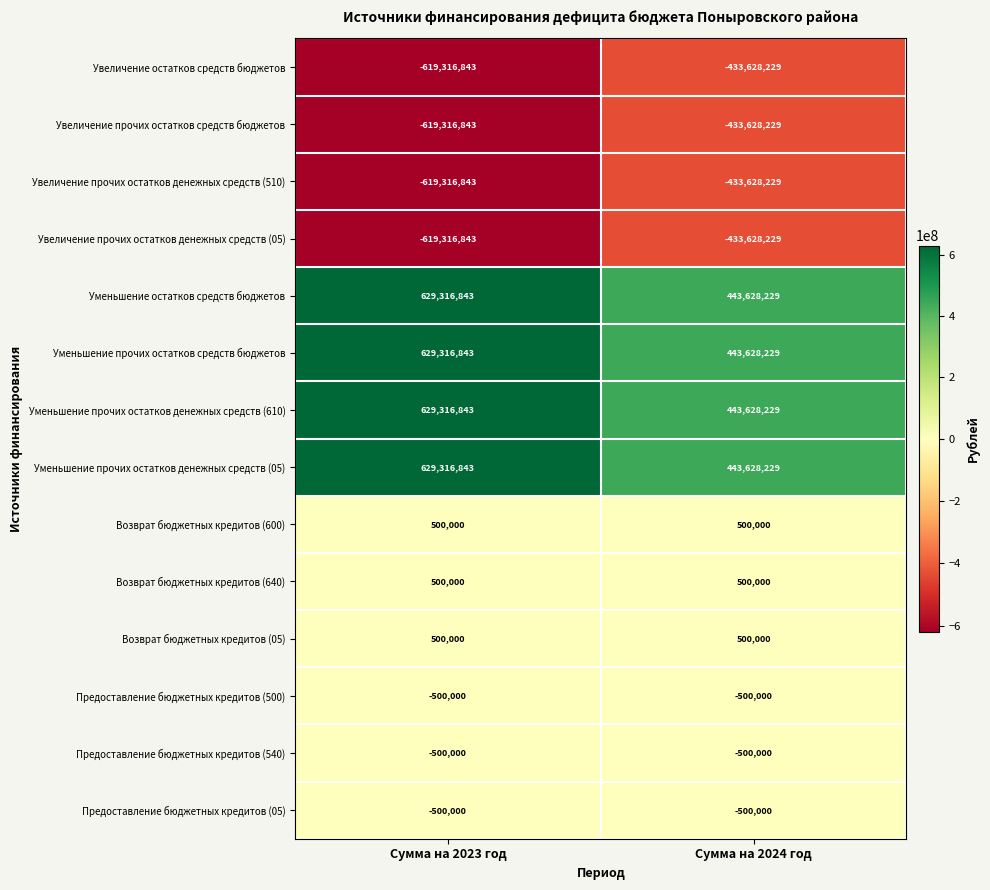

What is the greatest value displayed?

629316843